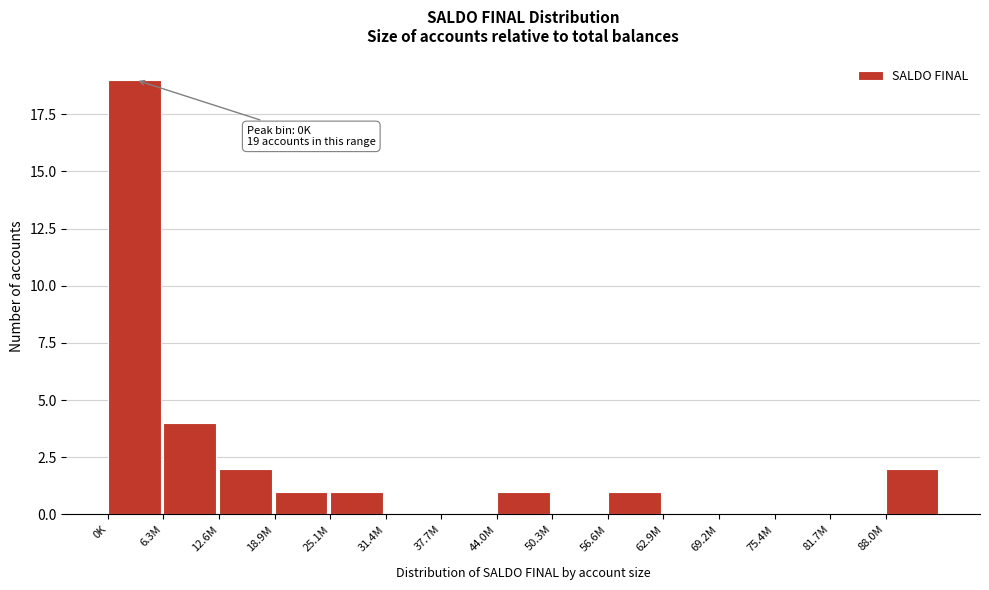

Reading right to left, list all the values displayed in this chart.

88.0M=2	81.7M=0	75.4M=0	69.2M=0	62.9M=0	56.6M=1	50.3M=0	44.0M=1	37.7M=0	31.4M=0	25.1M=1	18.9M=1	12.6M=2	6.3M=4	0K=19